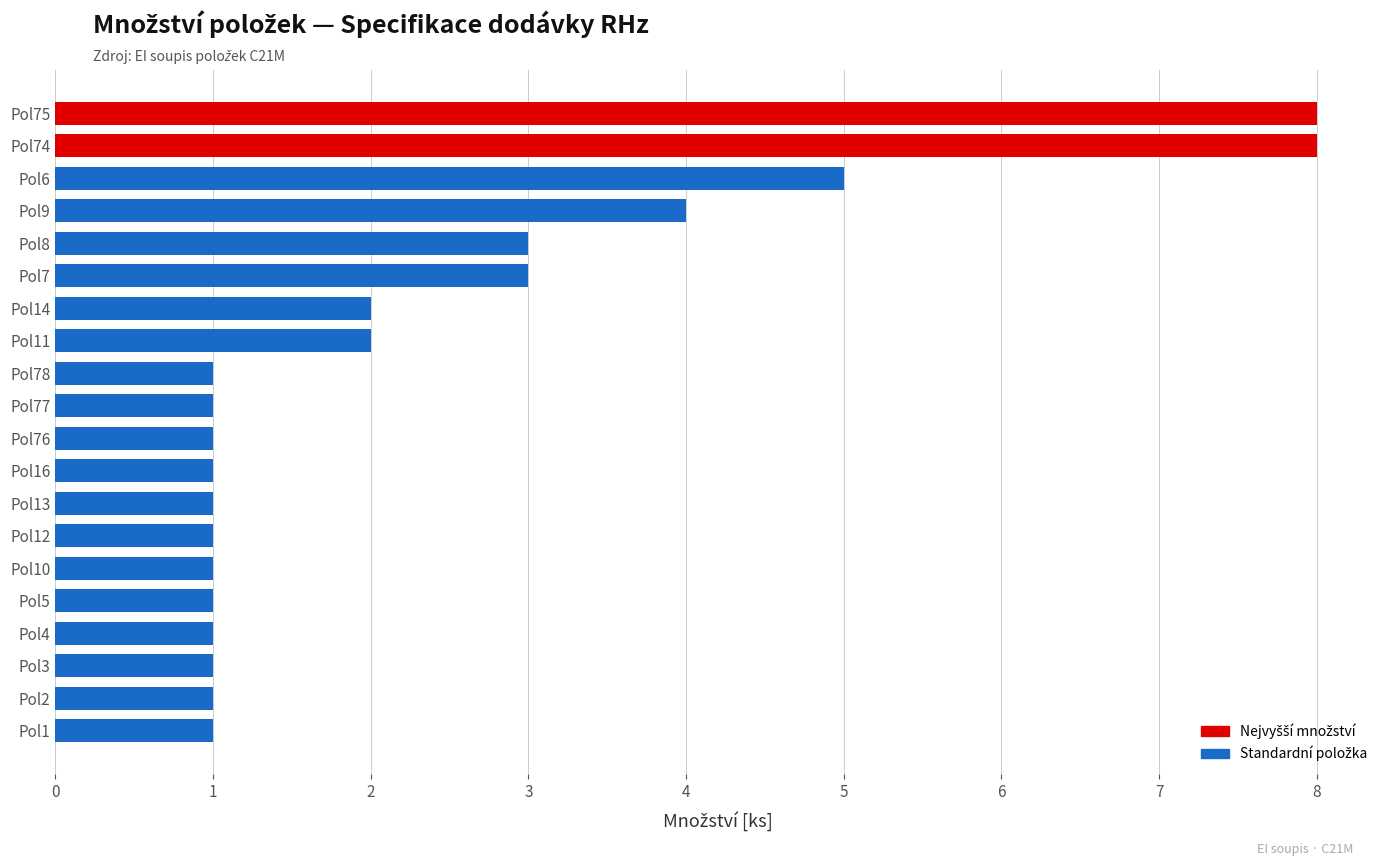

What is the sum of all values?

47